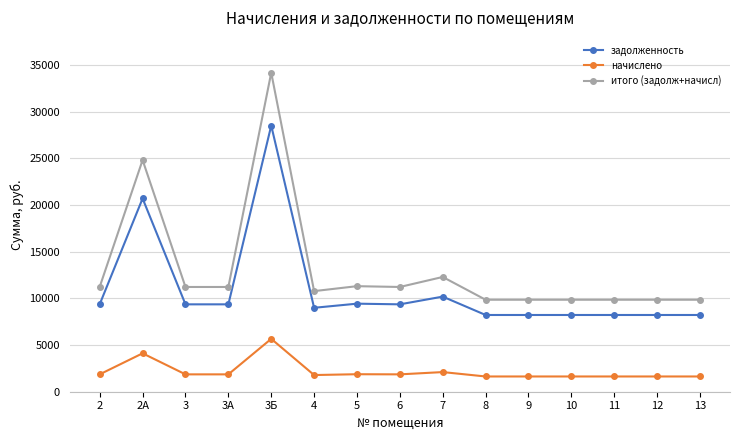

How many series are shown in this chart?

3